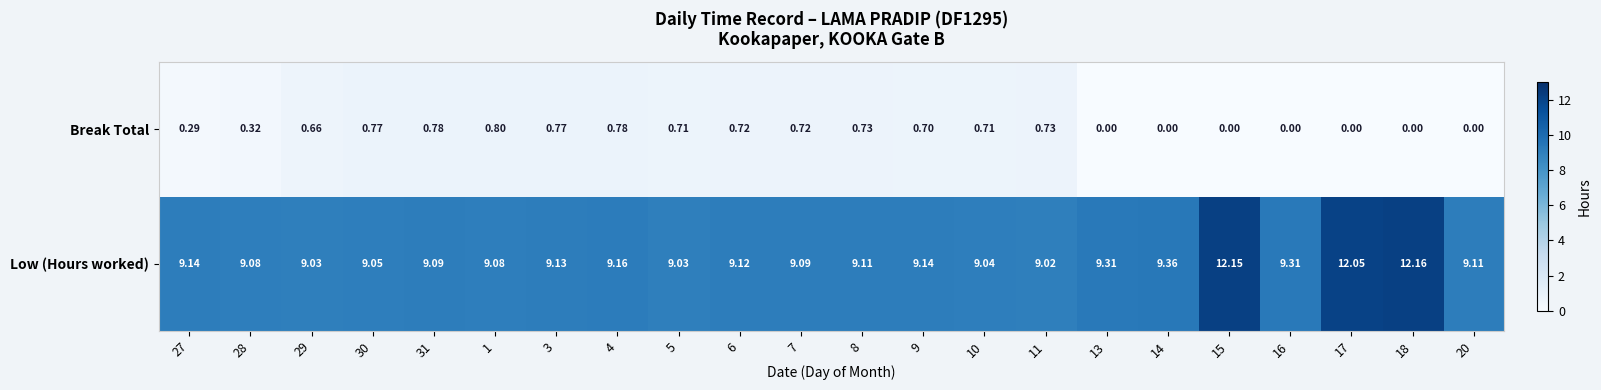

Which series has the largest range (max minus min)?

Low (Hours worked)